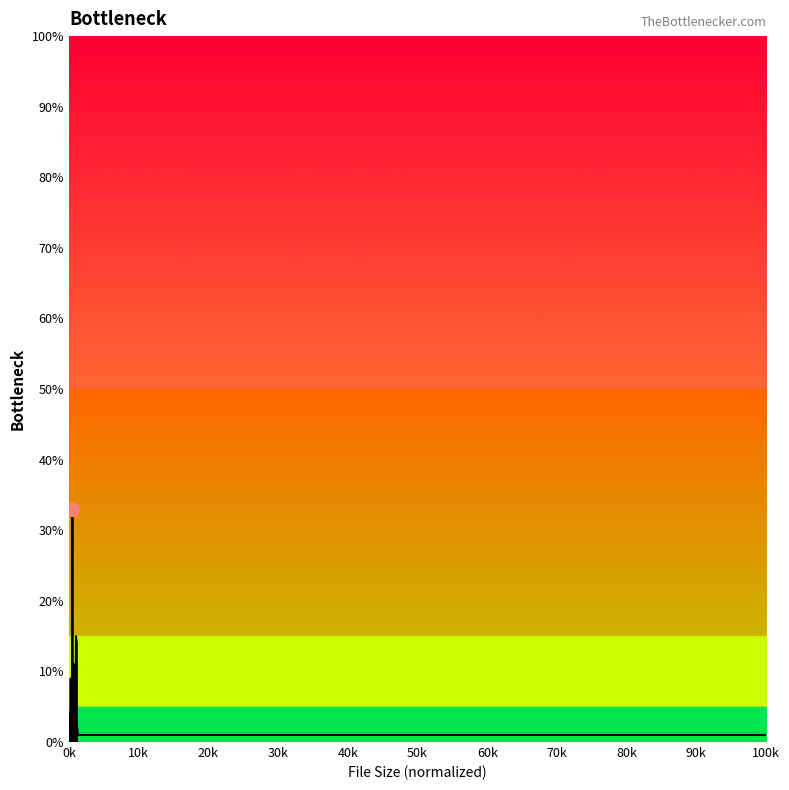

What is the maximum value shown in the chart?

33